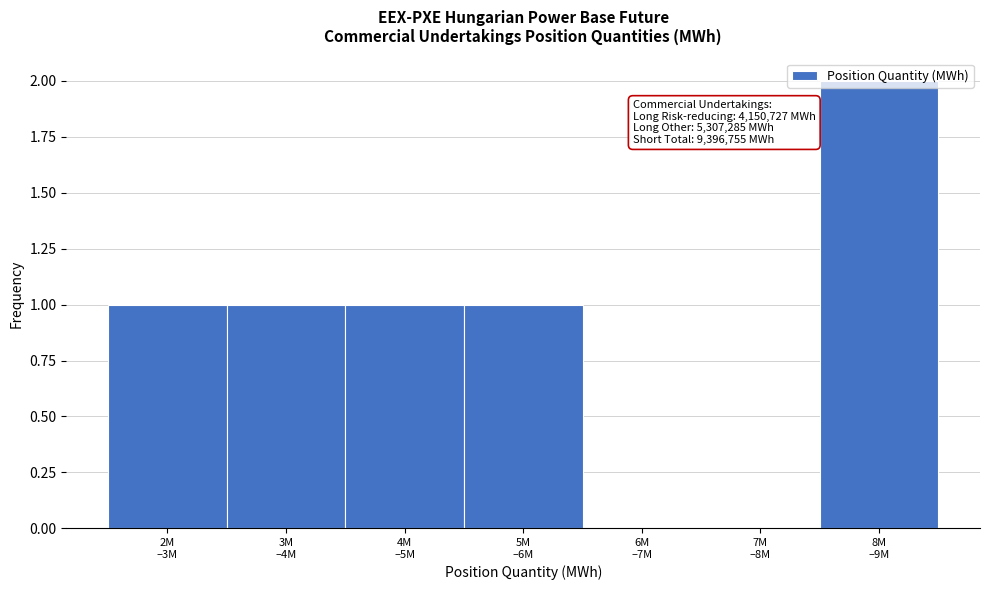

What is the sum of all values?

6